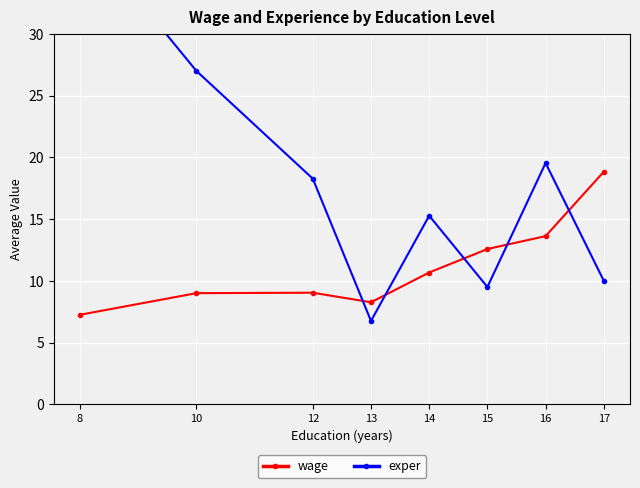

Rank the series at 10 from lowest to highest value.

wage, exper